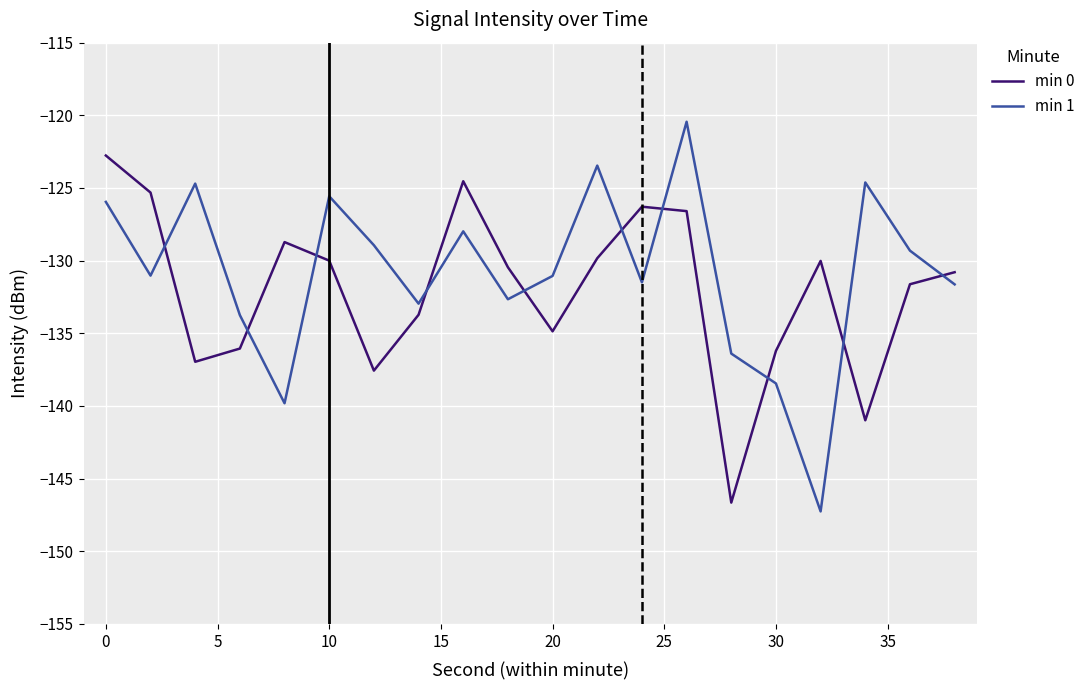

After their last crossing, which series has the higher values: min 1 or min 0?

min 0